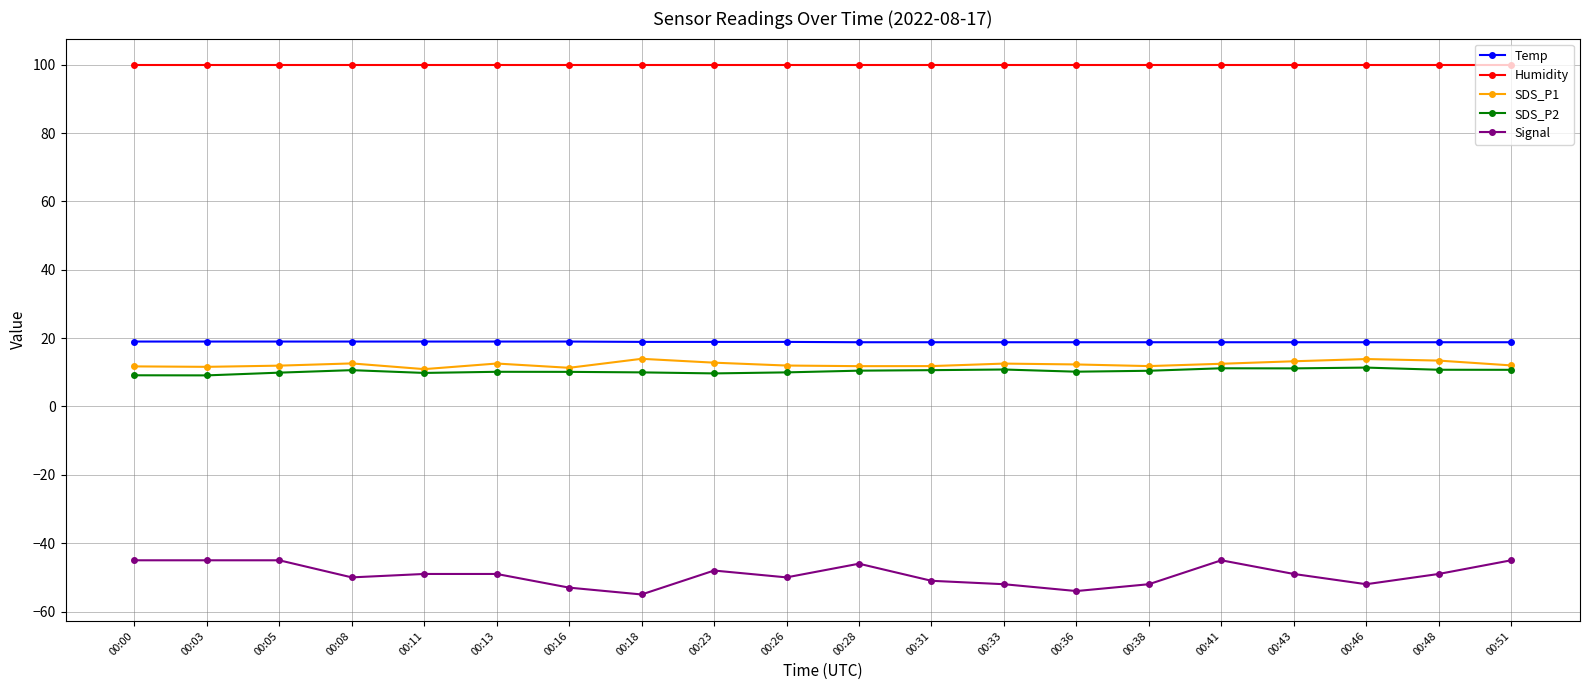

What is the maximum value for Temp?

19.0